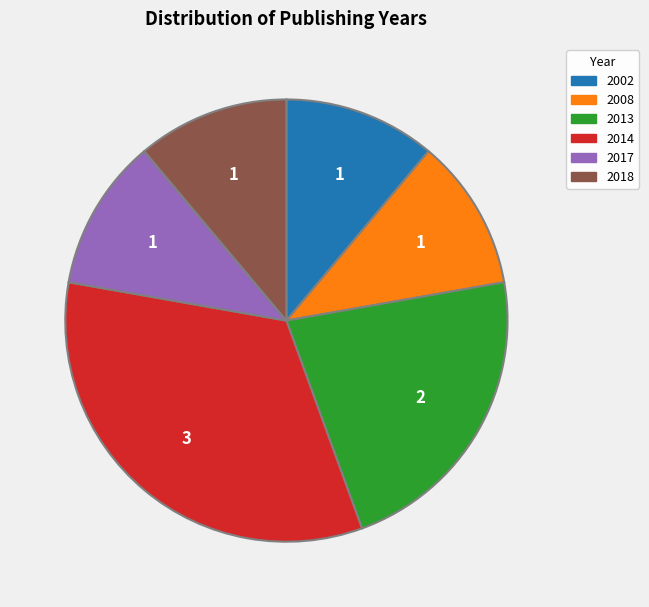

Approximately how many times larger is the value at 2018 compared to 2002?

1.0